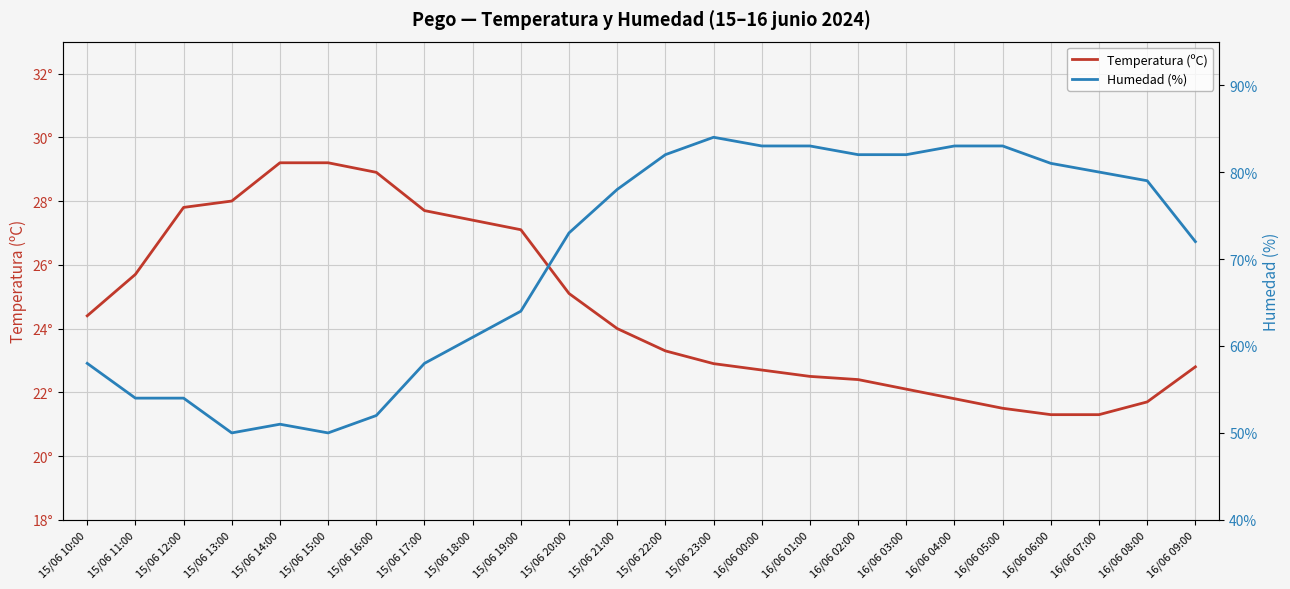

What is the sum of all Humedad (%) values?

1677.0